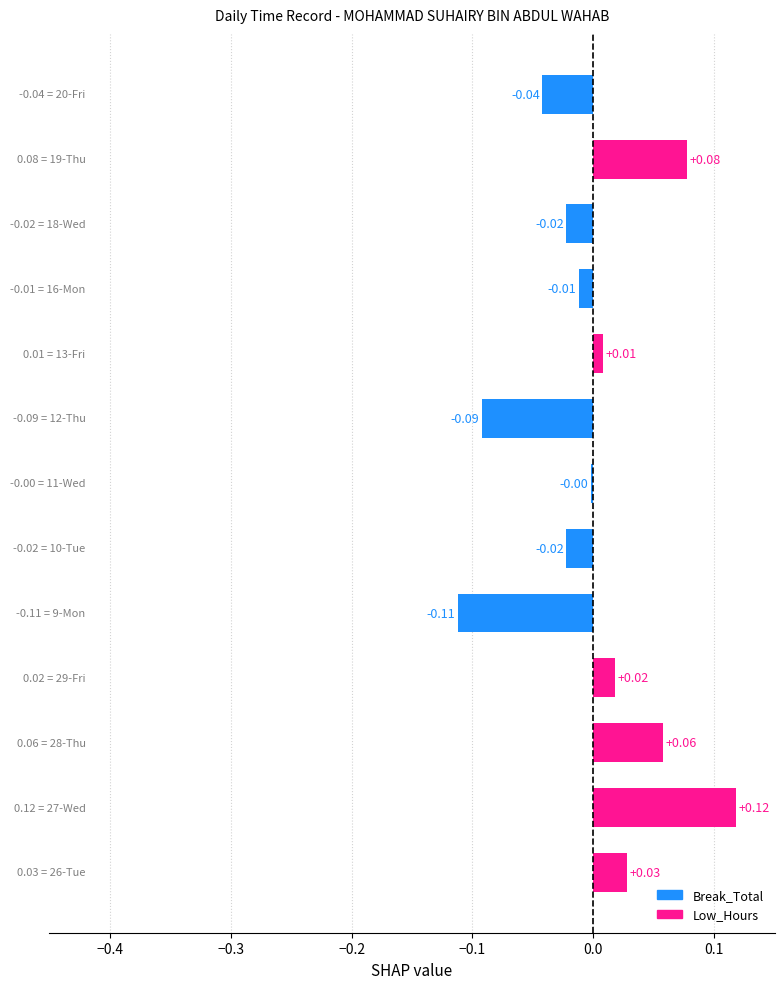

Which has a higher value, 28-Thu or 20-Fri?

28-Thu